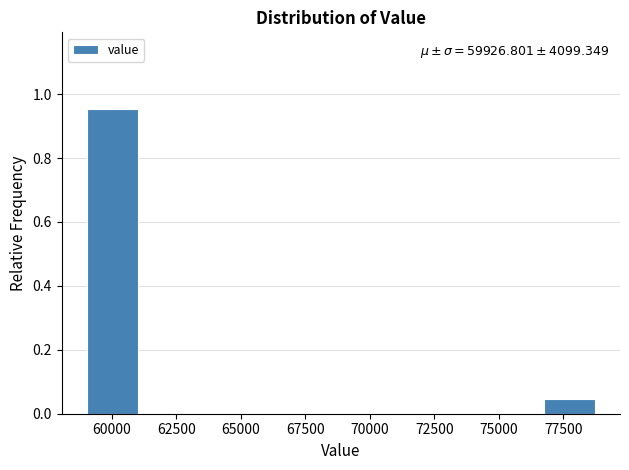

Read against the x-axis, roughly where is the centre of the tallest bar?

60000